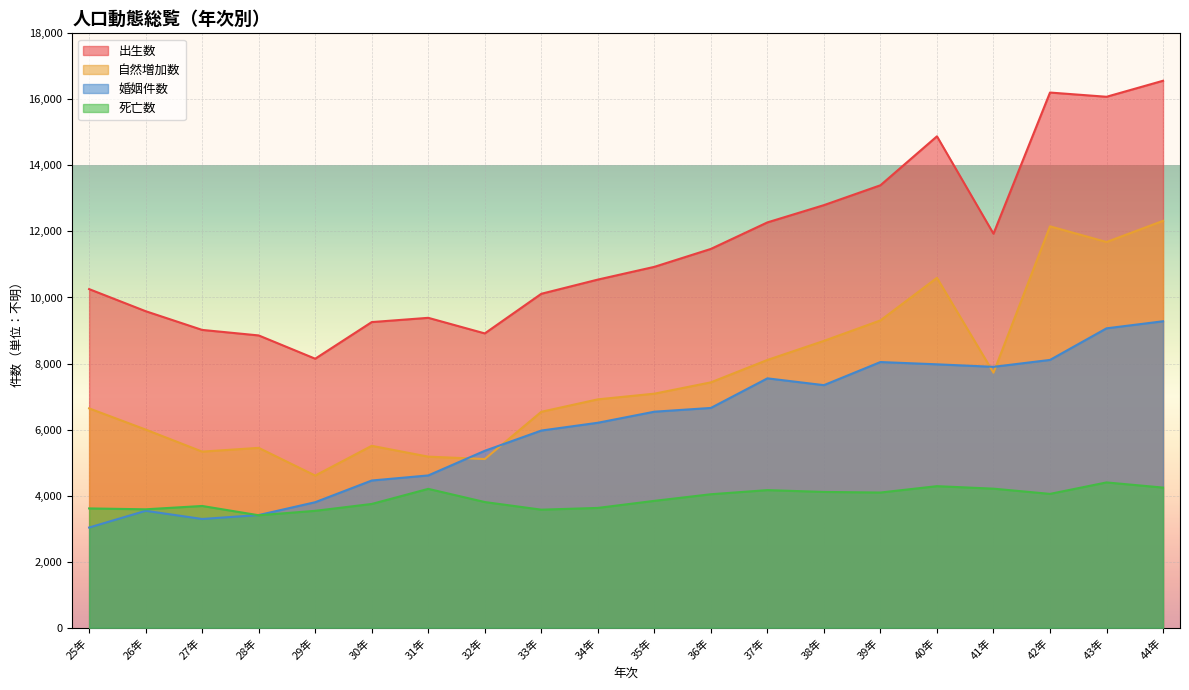

True or false: 自然増加数 has more than 1 points higher than both neighbors.

True